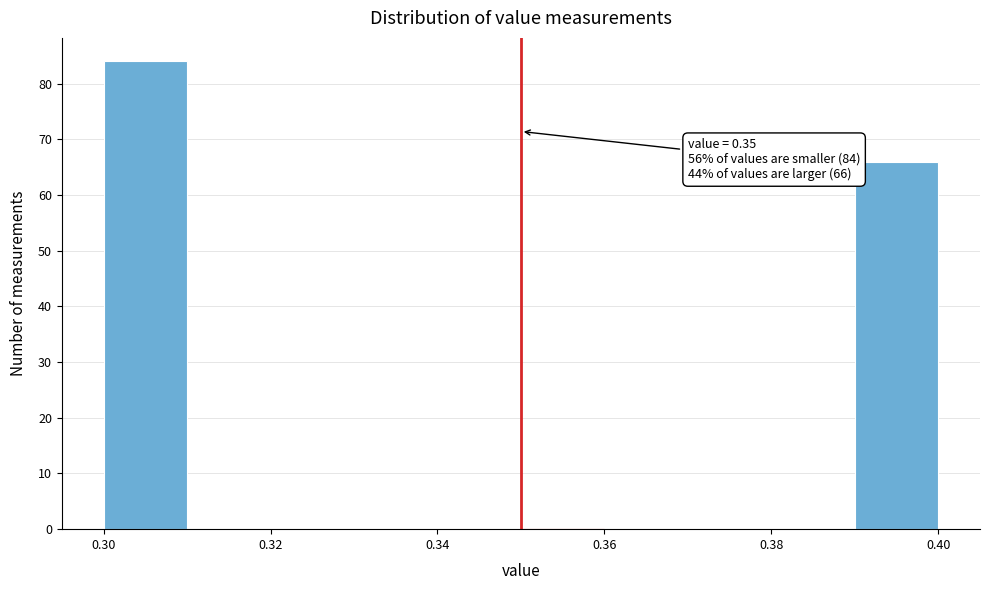

Over which range of the x-axis is the bar tallest?

0.30 to 0.31